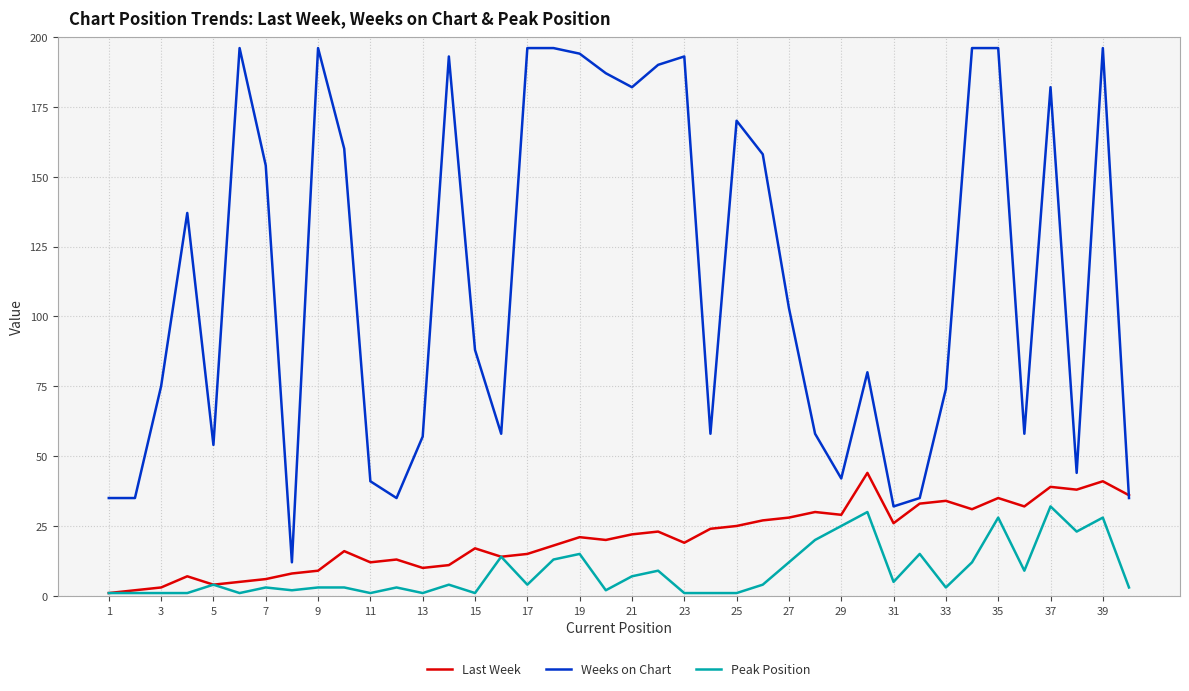

Which series has the largest total across all categories?

Weeks on Chart